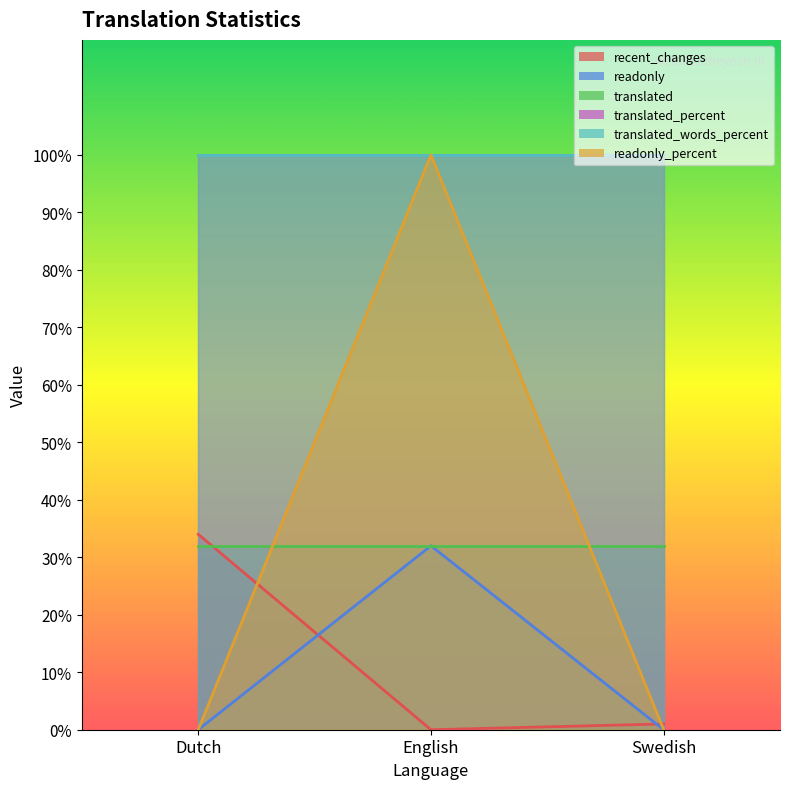

What is the maximum value shown in the chart?

100